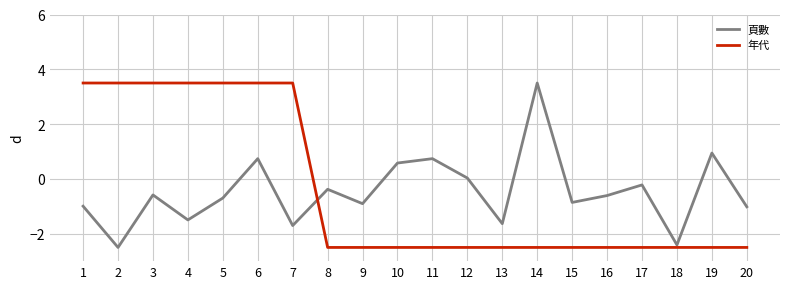

Which series changed the most between 7 and 12?

年代